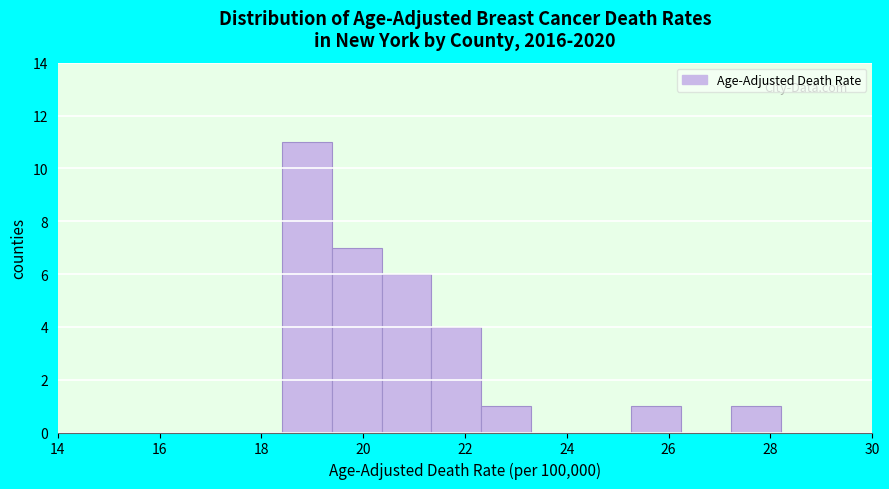

Reading left to right, transcribe this chart: for each bar, give the range it covers on the x-axis and its height. Neither the bar edges nor the heights are printed on the chart, so give them approximately, as read against the axes.

18.40 to 19.38: 11
19.38 to 20.36: 7
20.36 to 21.34: 6
21.34 to 22.32: 4
22.32 to 23.30: 1
23.30 to 24.28: 0
24.28 to 25.26: 0
25.26 to 26.24: 1
26.24 to 27.22: 0
27.22 to 28.20: 1